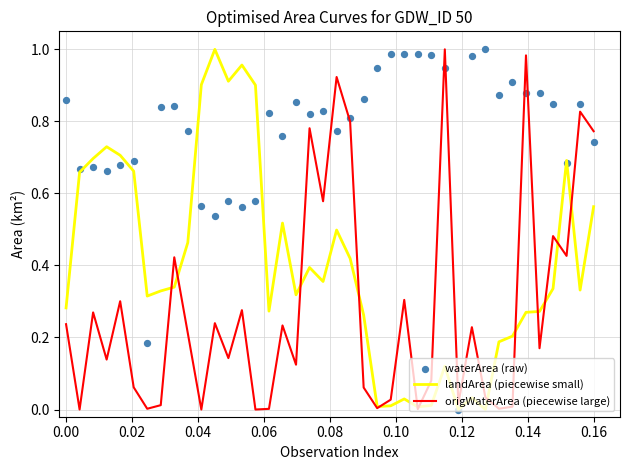

Which series contains the highest Y value?

landArea (piecewise small)